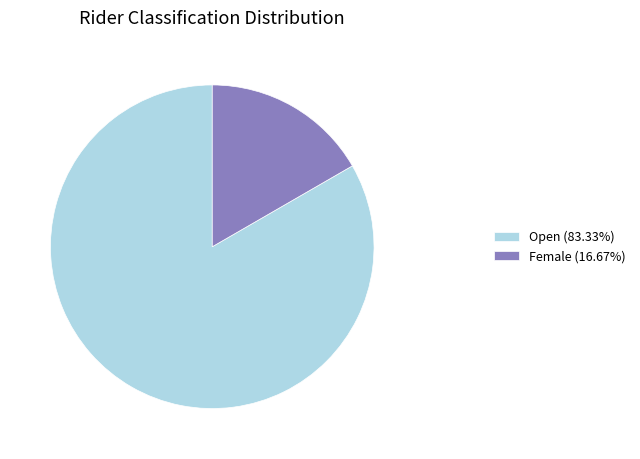

The Female slice represents 17% of the pie. True or false?

True